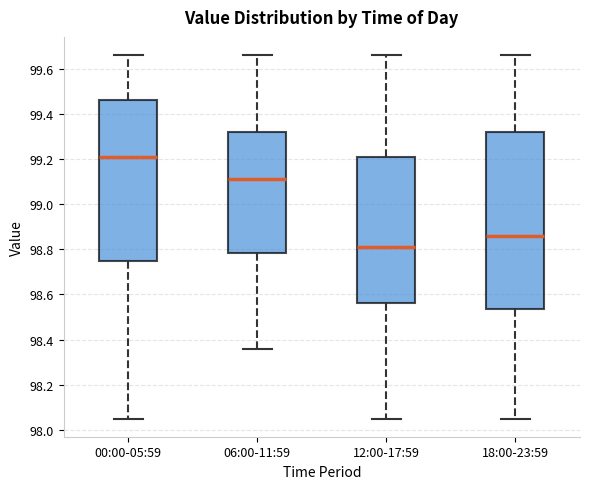

Which box has the lowest median line?

12:00-17:59